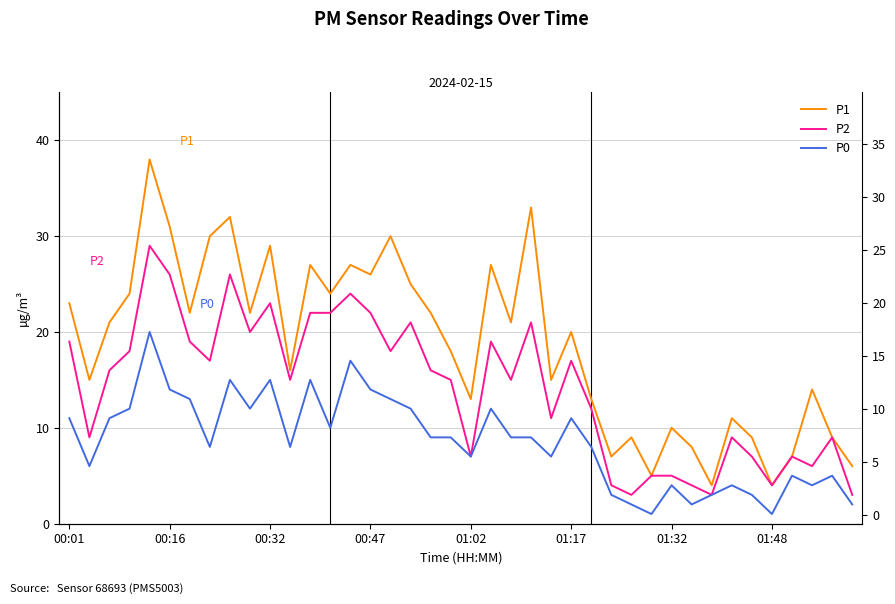

How many series are shown in this chart?

3